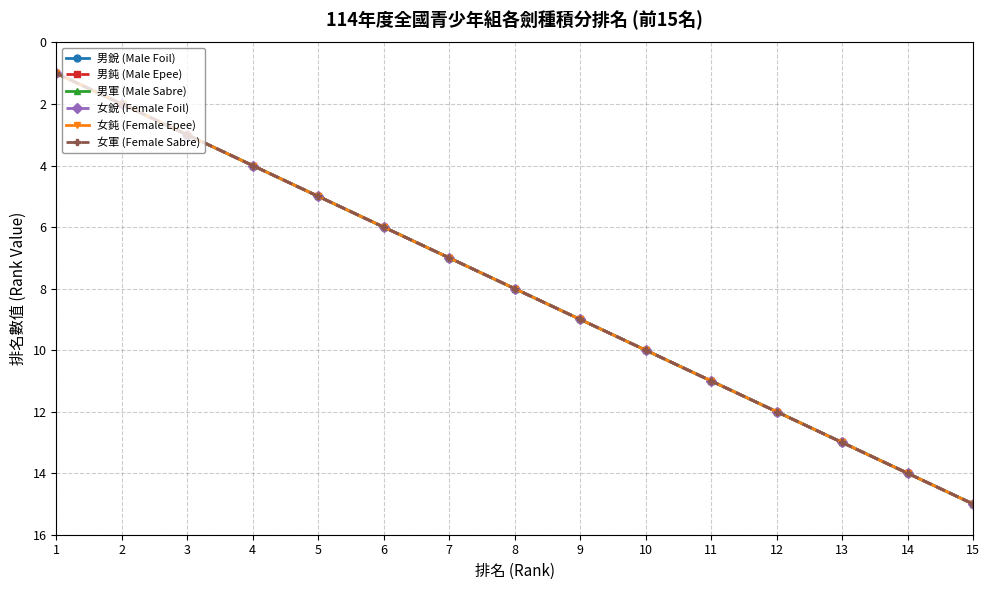

Rank the categories by 女銳 (Female Foil) value from lowest to highest.

1, 2, 3, 4, 5, 6, 7, 8, 9, 10, 11, 12, 13, 14, 15